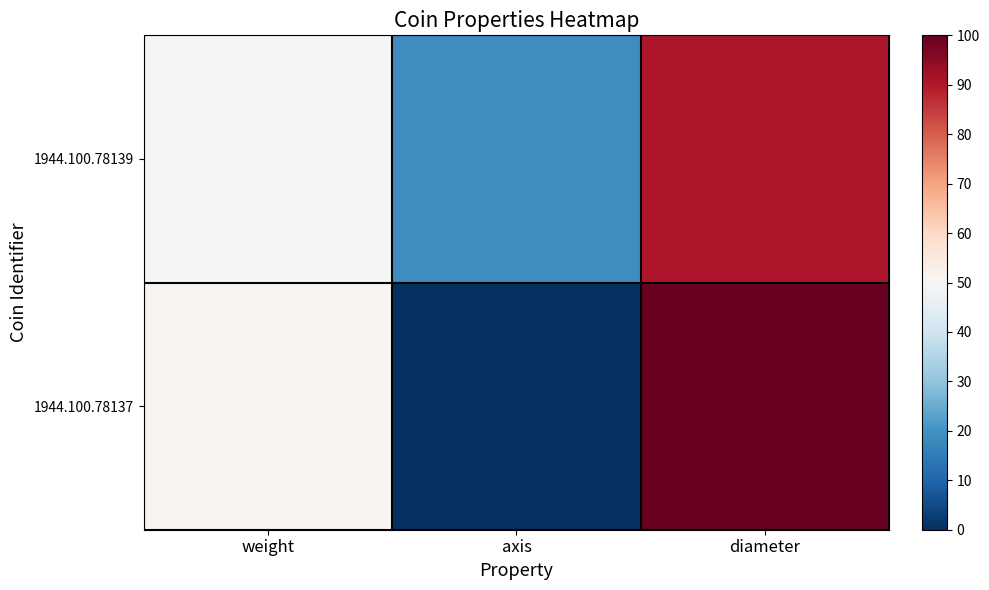

Which series has the largest total across all categories?

1944.100.78139